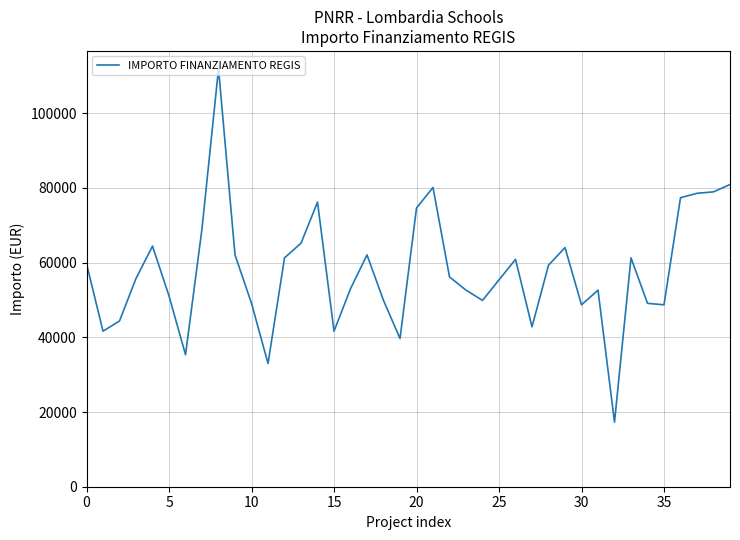

What is the difference between the maximum and minimum values?

94665.7